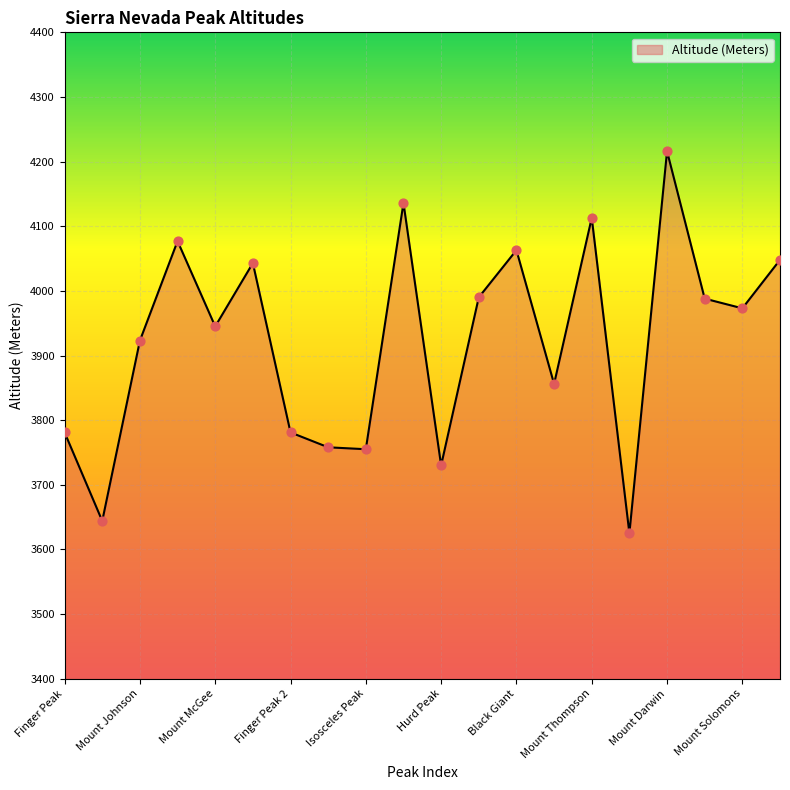

What is the greatest value displayed?

4216